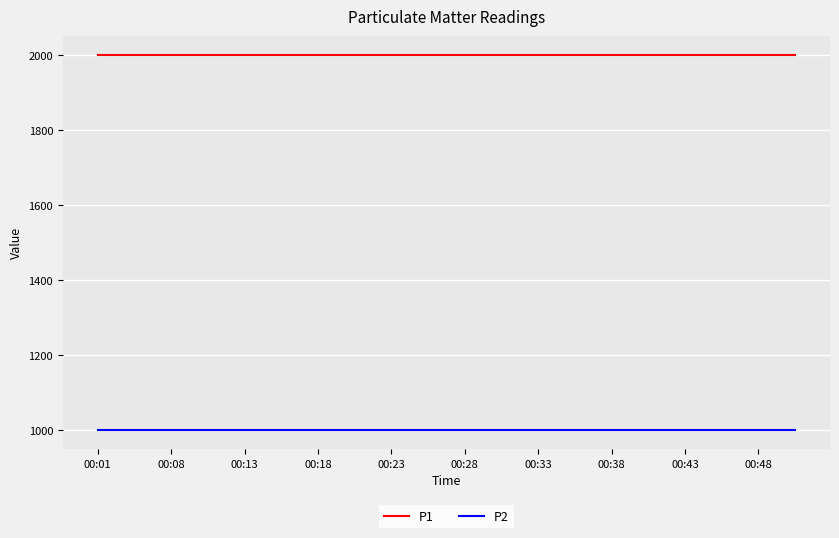

What is the greatest value displayed?

1999.9